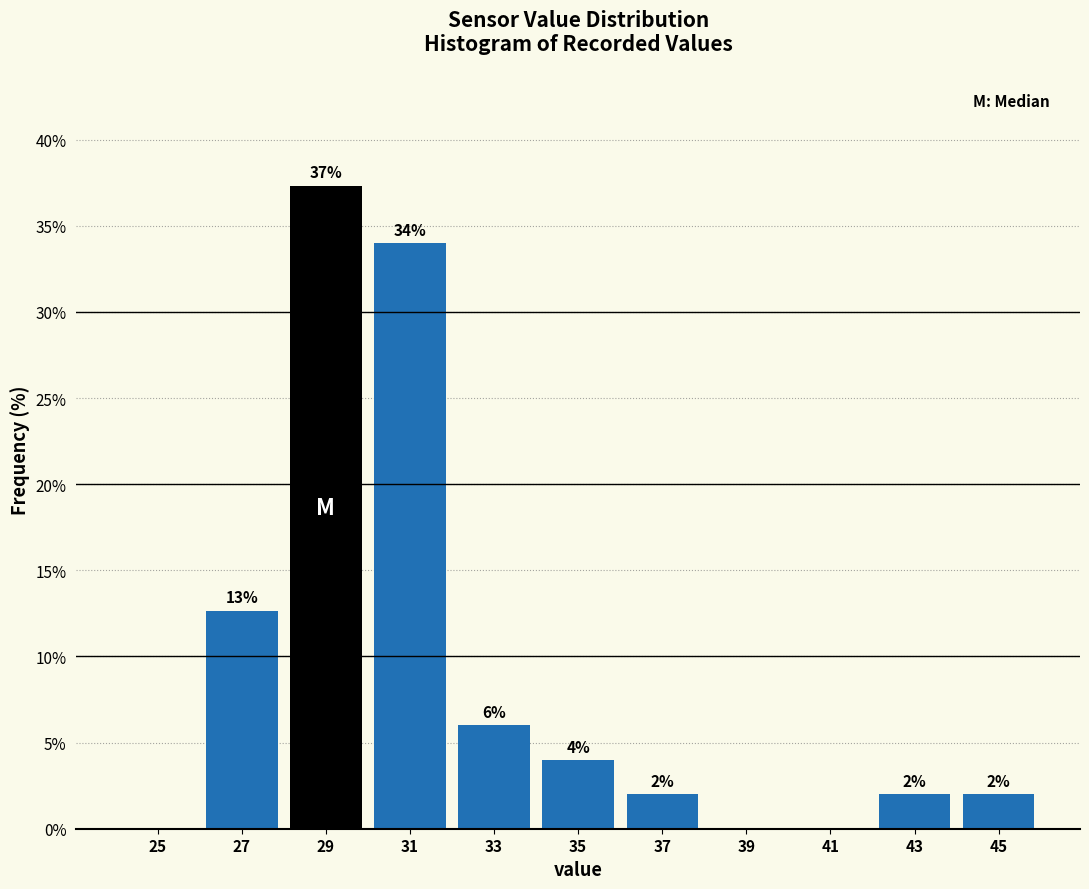

Which range on the x-axis has the tallest bar?

28 to 30